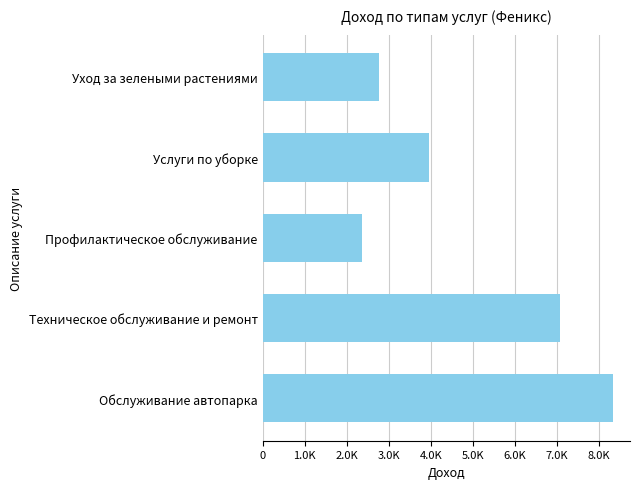

List the labels in order of value, largest first.

Обслуживание автопарка, Техническое обслуживание и ремонт, Услуги по уборке, Уход за зелеными растениями, Профилактическое обслуживание